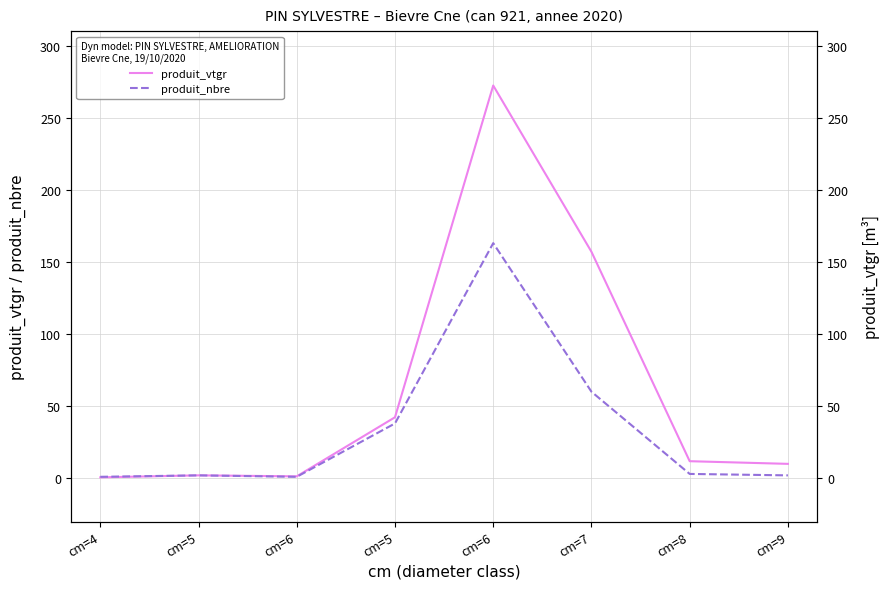

How many data points in produit_nbre are above 3?

3